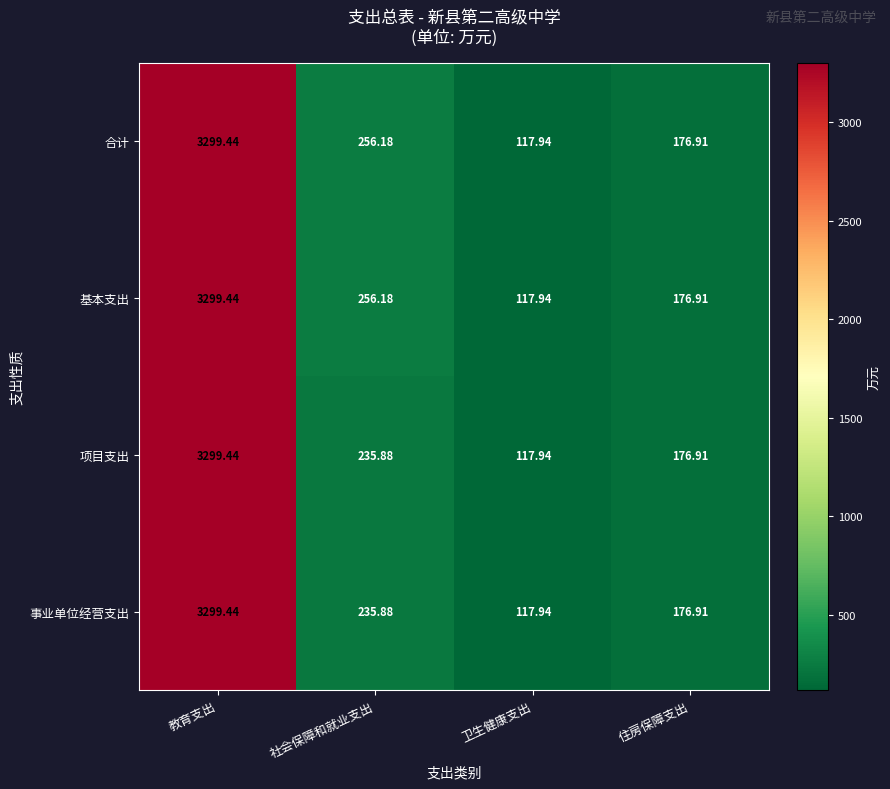

At which category does the chart reach its minimum across all series?

卫生健康支出